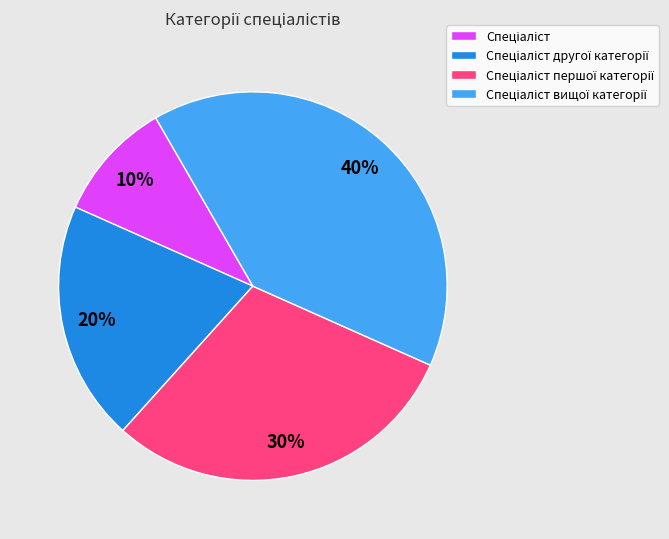

To the nearest percent, what is the difference between the largest and smallest slice percentages?

30%